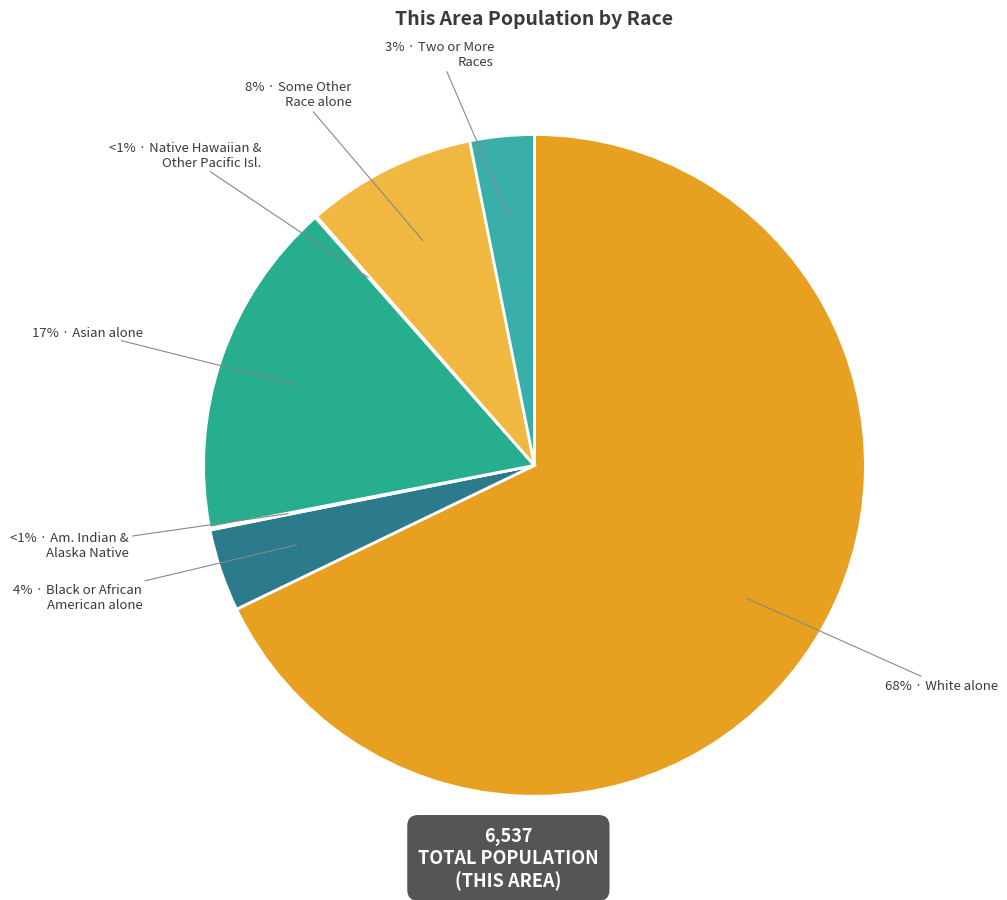

True or false: Two or More Races accounts for 3% of the total.

True